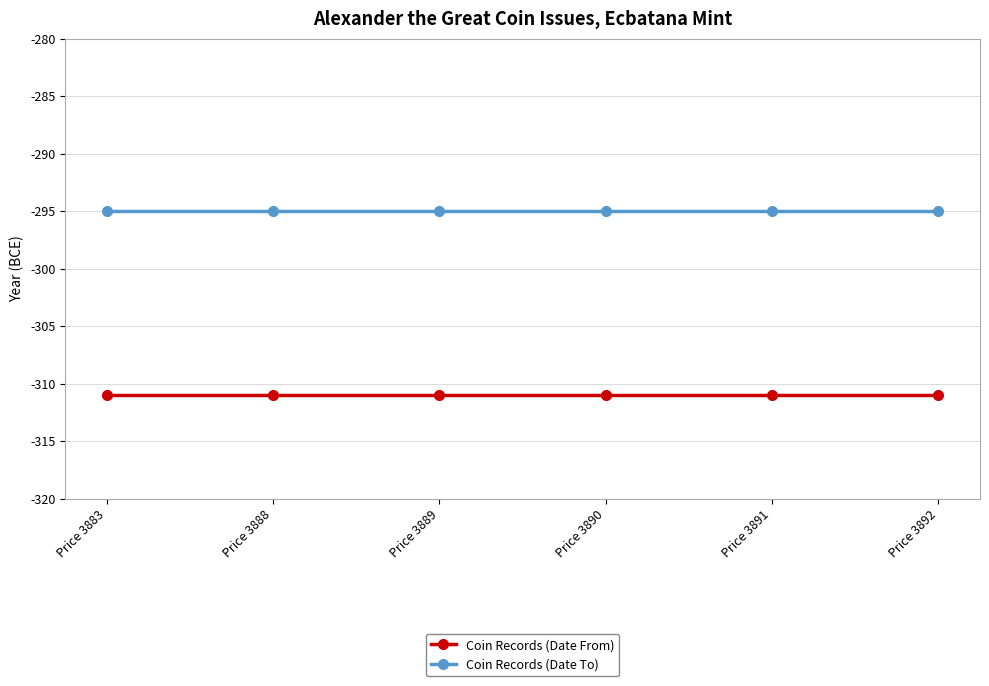

Reading left to right, list all the values displayed in this chart.

Coin Records (Date From): Price 3883=-311	Price 3888=-311	Price 3889=-311	Price 3890=-311	Price 3891=-311	Price 3892=-311
Coin Records (Date To): Price 3883=-295	Price 3888=-295	Price 3889=-295	Price 3890=-295	Price 3891=-295	Price 3892=-295